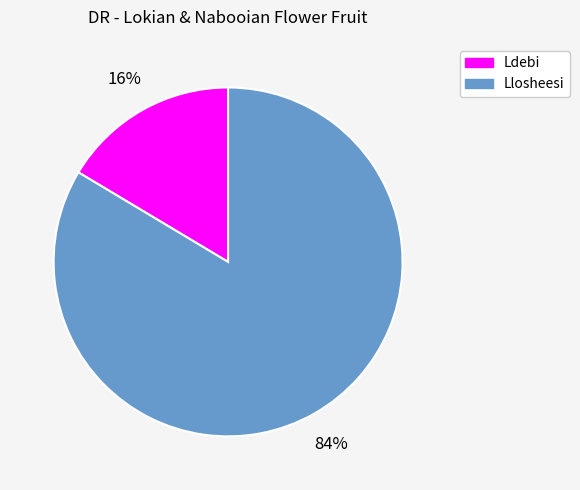

What is the smallest slice in the pie chart?

Ldebi